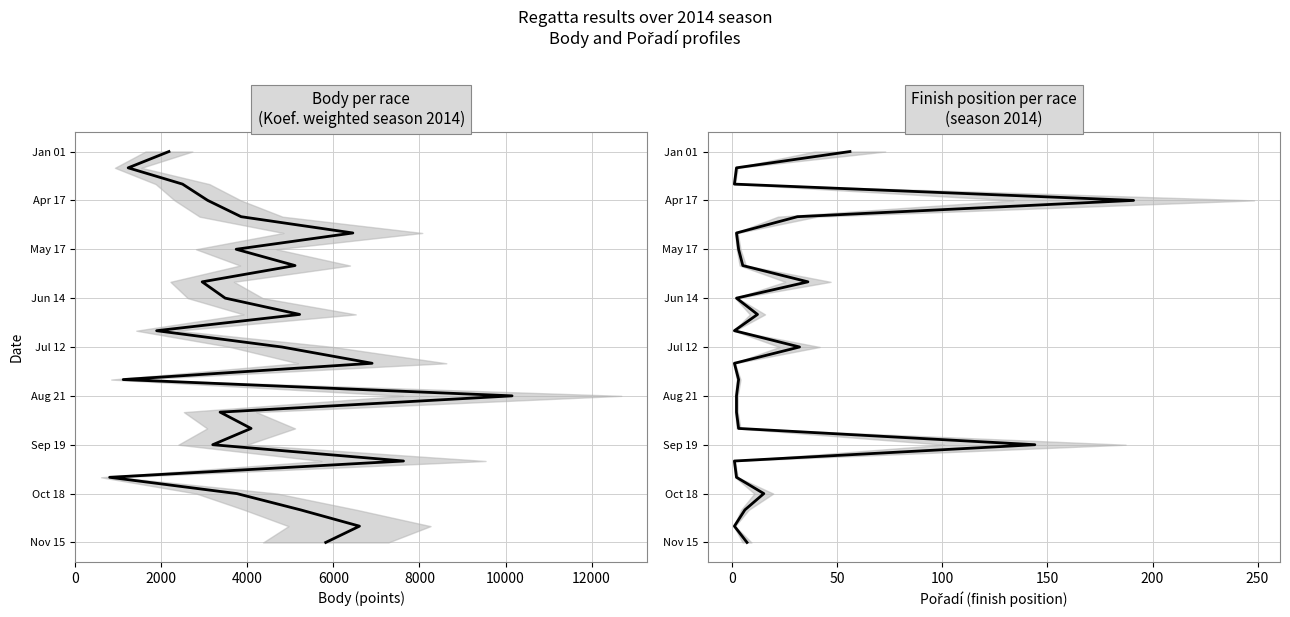

True or false: Pořadí and Body cross at least once.

False